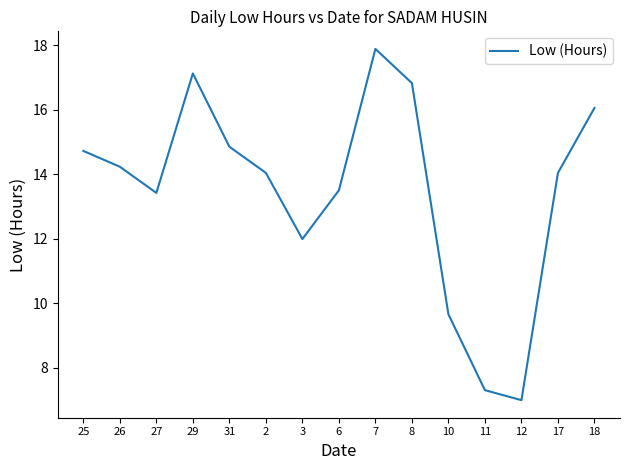

What is the sum of the values at 29 and 11?

24.4